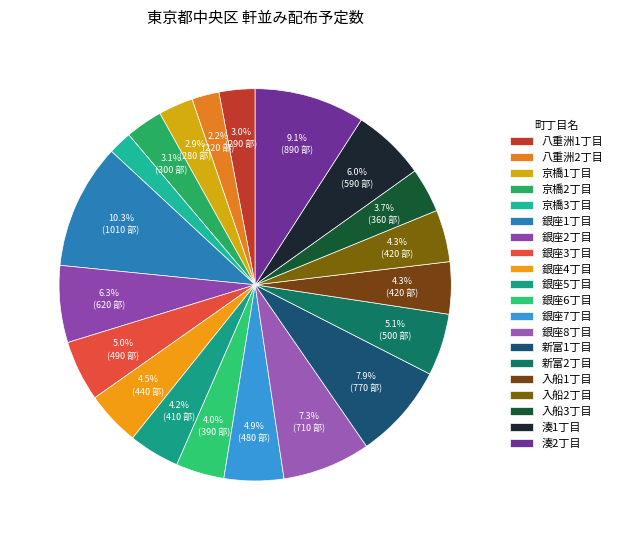

How many segments does this pie chart have?

20